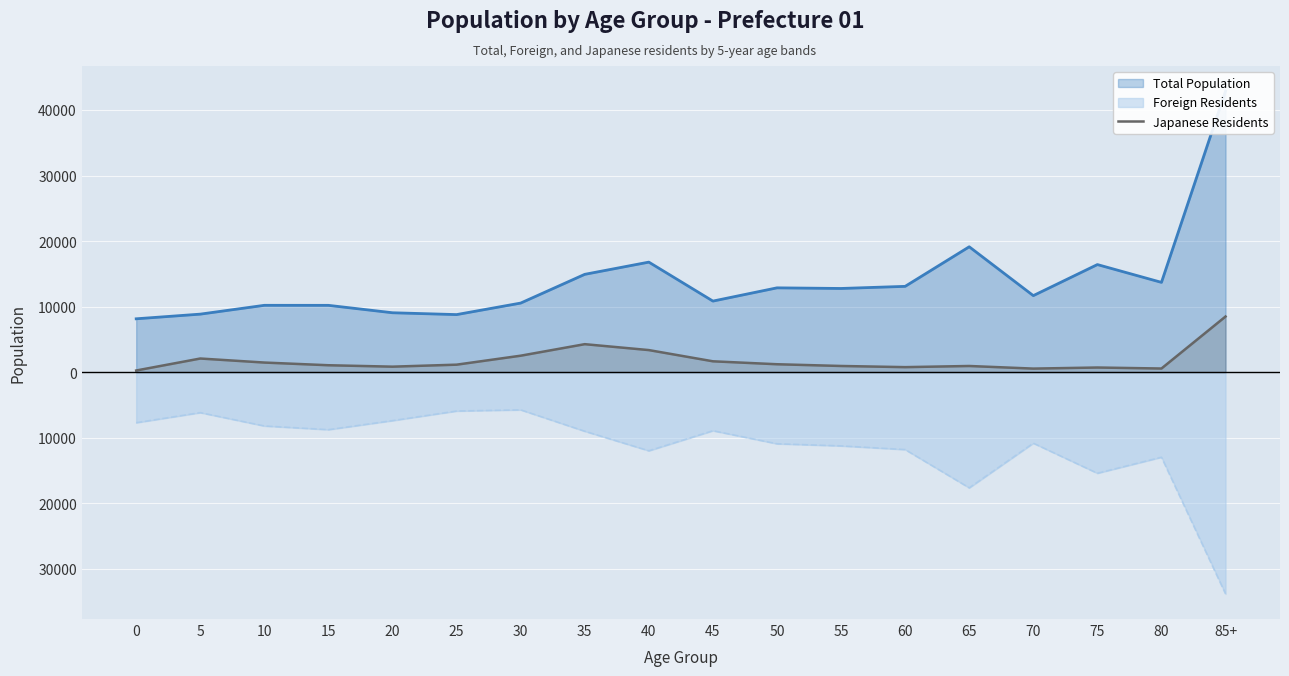

True or false: there are more than 1 points higher than both neighbors.

True